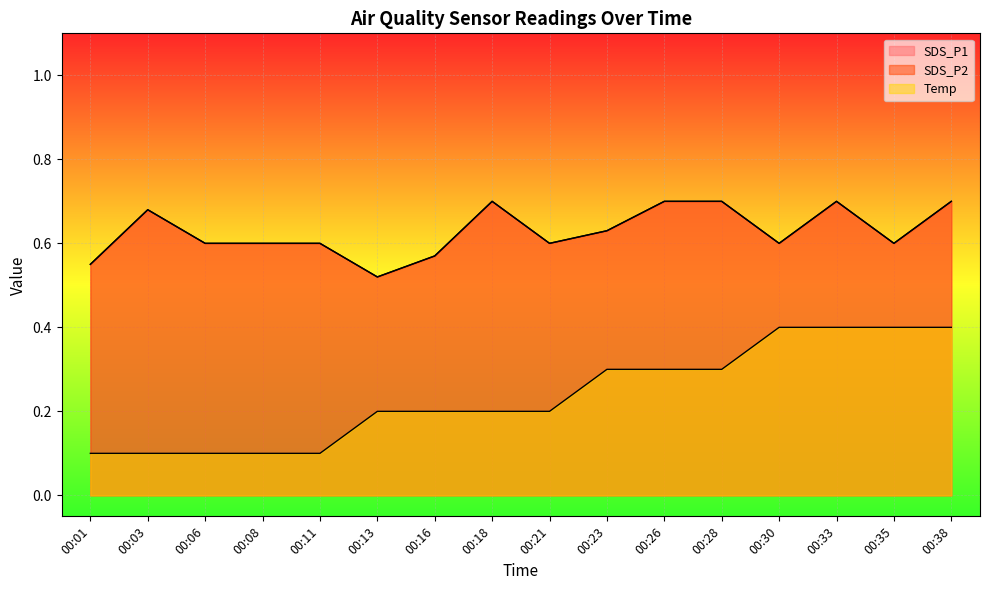

True or false: SDS_P1 and SDS_P2 intersect in this chart.

False